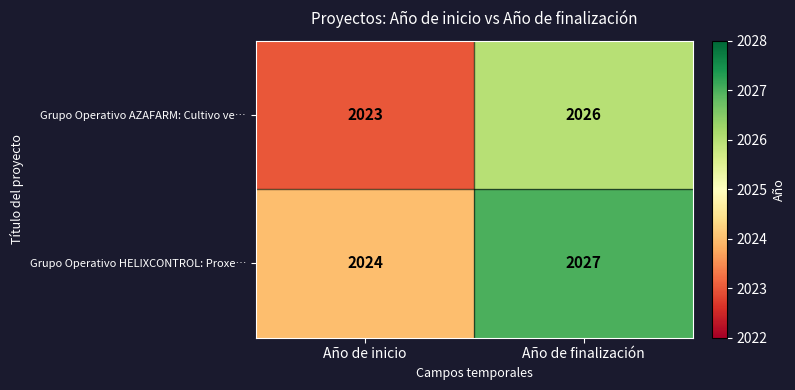

Which category has the lowest value in the Grupo Operativo HELIXCONTROL: Proxe… series?

Año de inicio